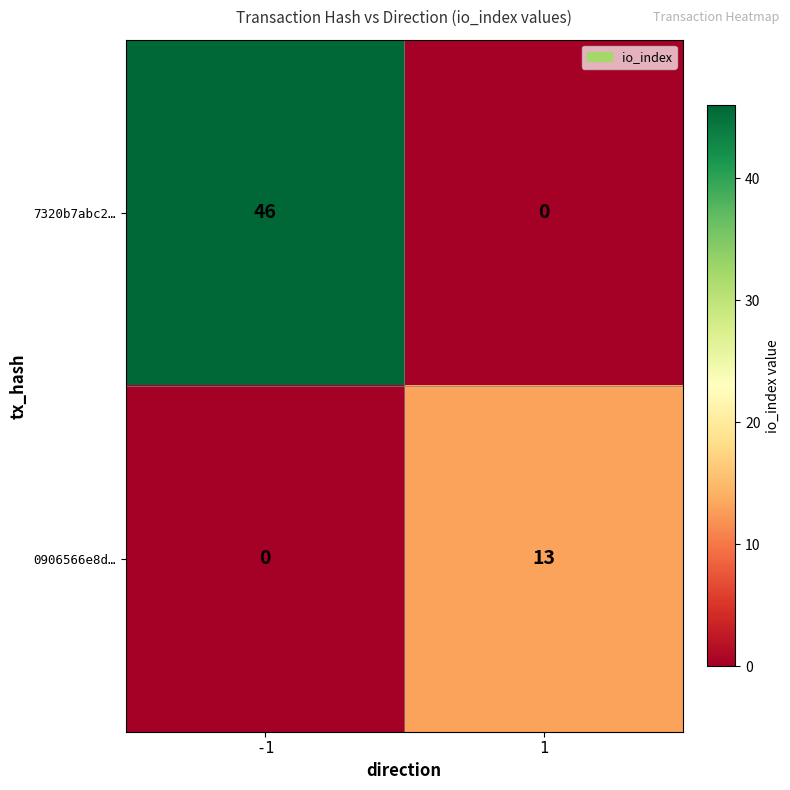

What is the greatest value displayed?

46